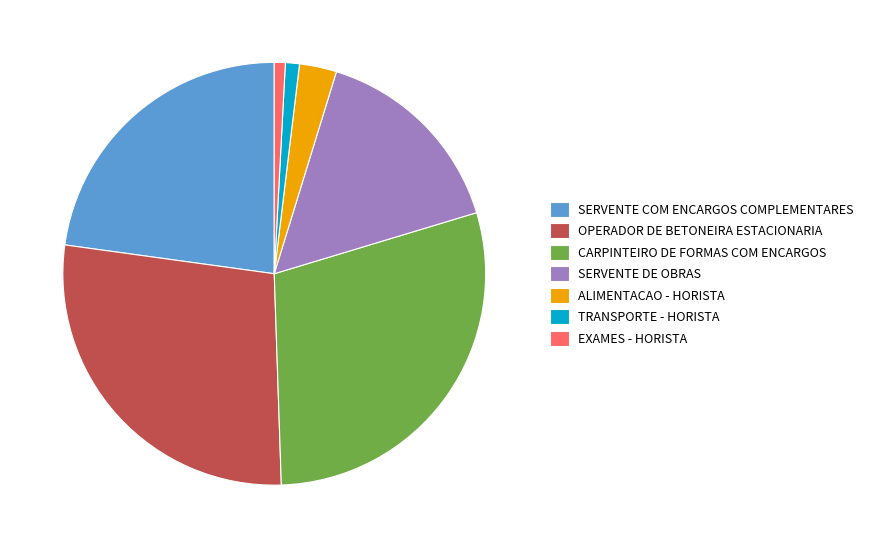

The SERVENTE COM ENCARGOS COMPLEMENTARES slice represents 11% of the pie. True or false?

False